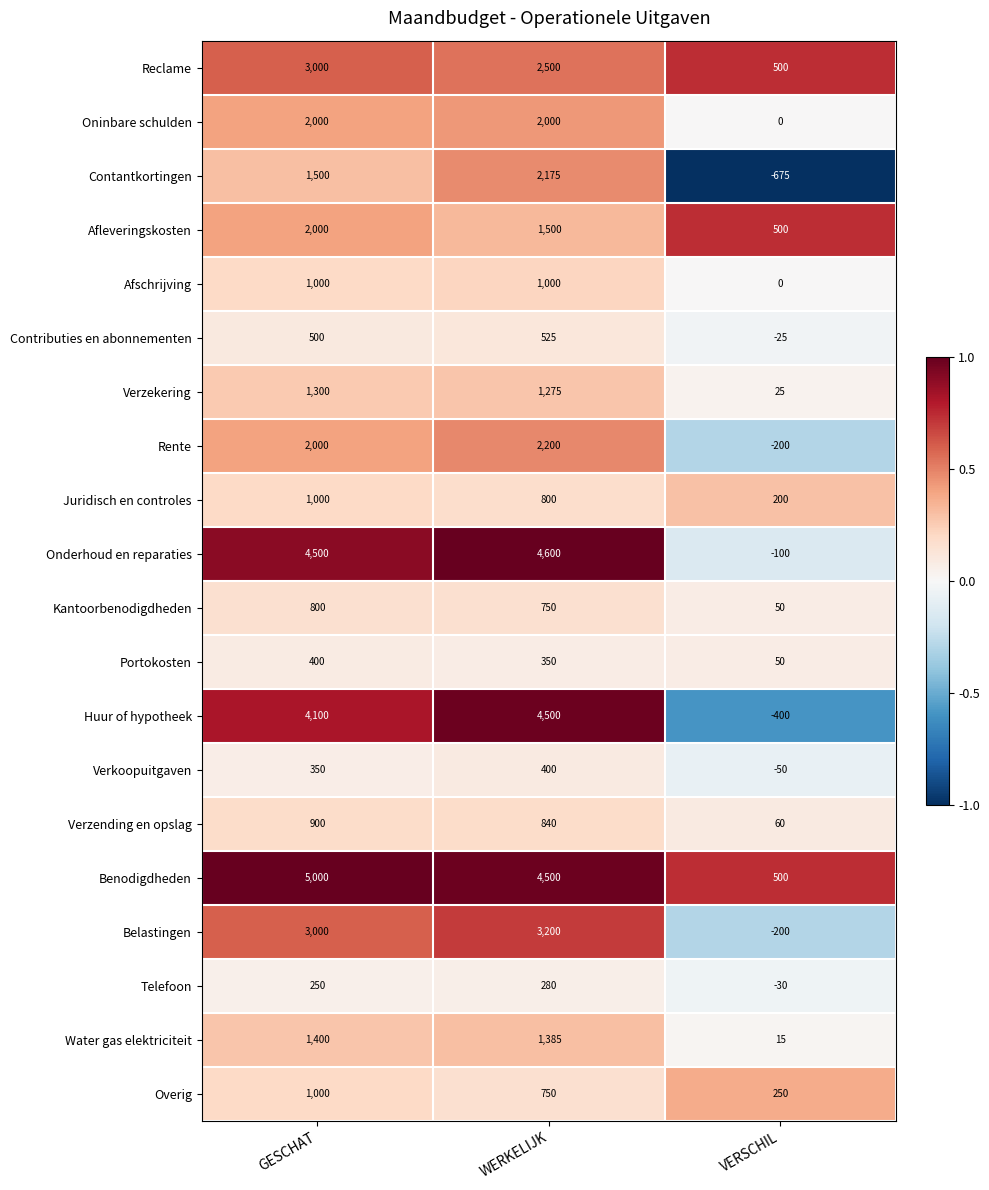

True or false: Huur of hypotheek has a value of -90 at VERSCHIL.

False